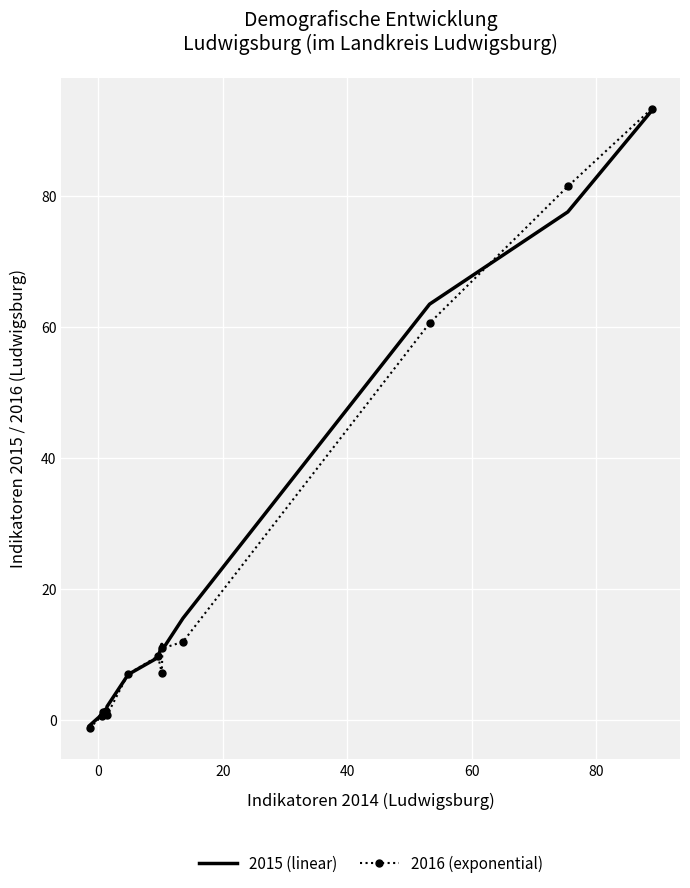

What is the value of the 2016 (exponential) point at the 7th from the left?

9.7